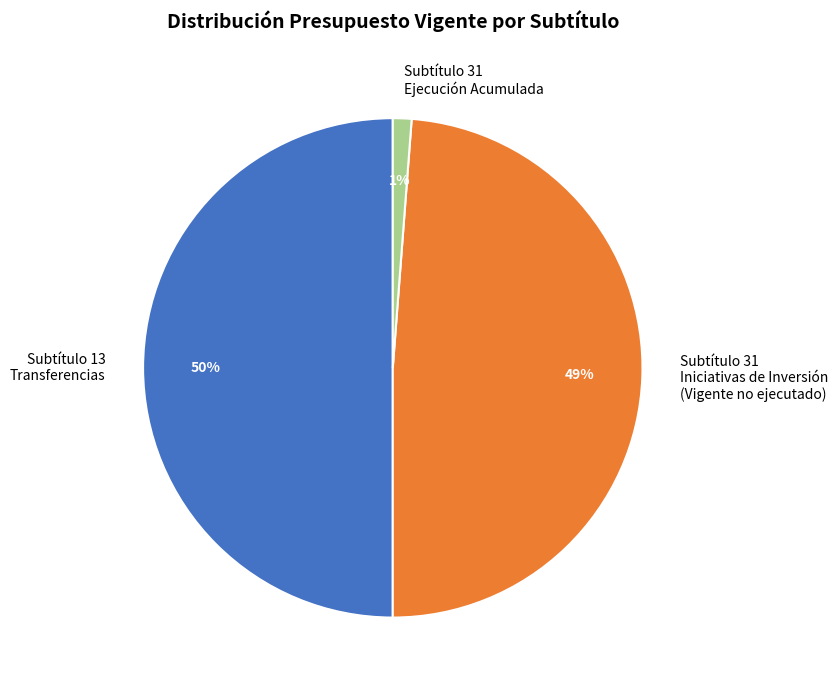

Is Subtítulo 31 Ejecución Acumulada the majority of the pie?

No